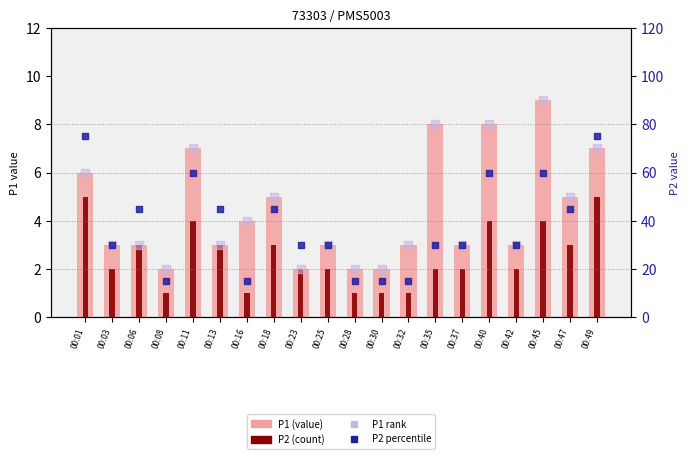

At which category is the sum across all series the highest?

00:45